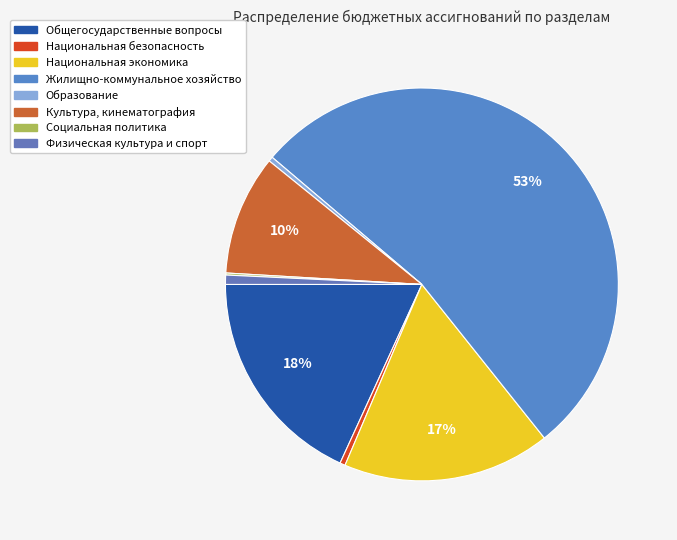

Rank the categories by value from highest to lowest.

Жилищно-коммунальное хозяйство, Общегосударственные вопросы, Национальная экономика, Культура, кинематография, Физическая культура и спорт, Национальная безопасность, Образование, Социальная политика